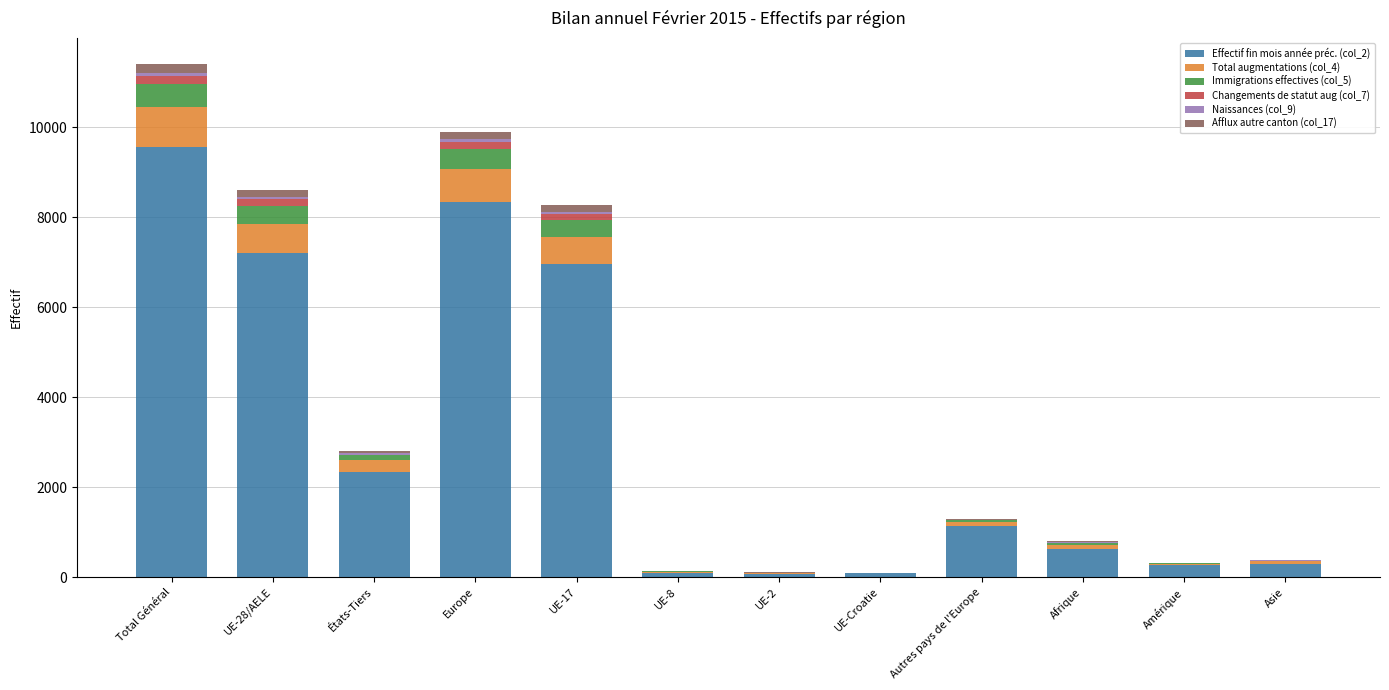

Which category has the highest value in the Effectif fin mois année préc. (col_2) series?

Total Général